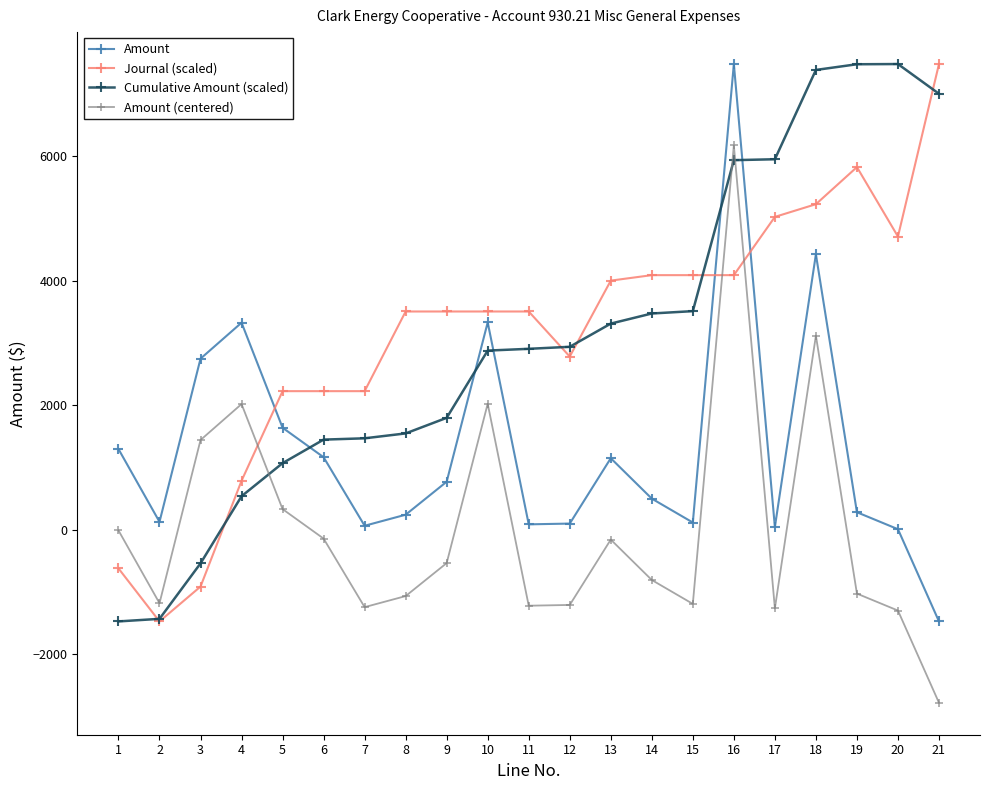

What is the approximate value of Cumulative Amount (scaled) at 6?

1449.0